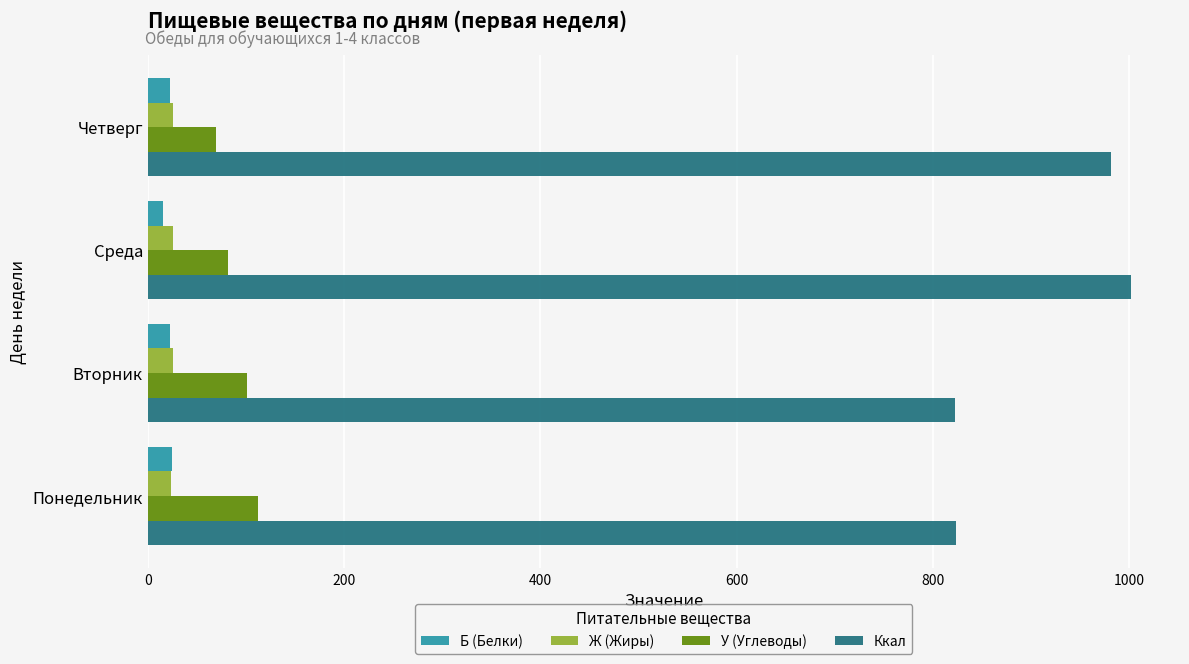

How many data points does each series have?

4